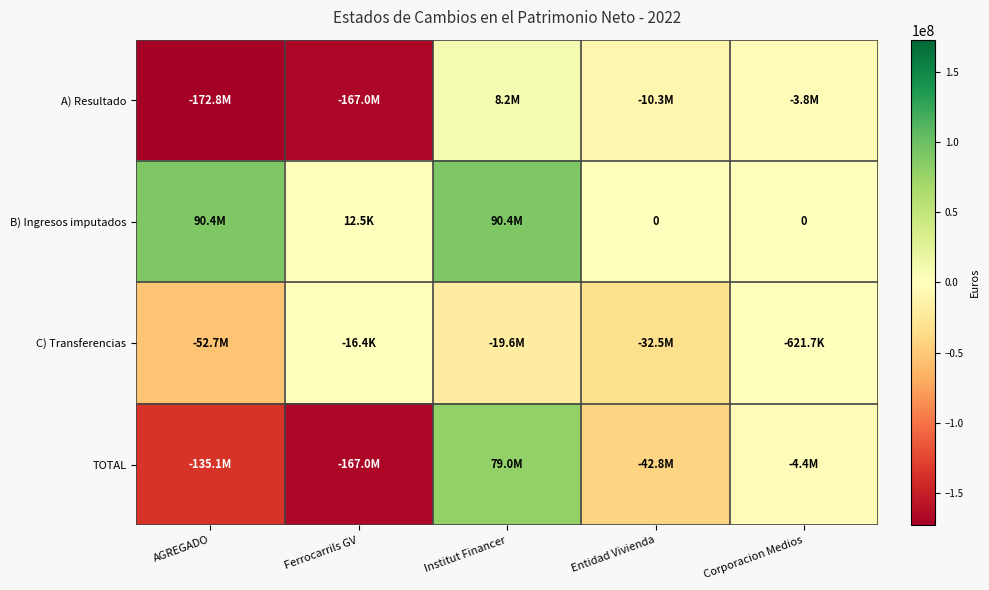

Count the number of categories in the chart.

5